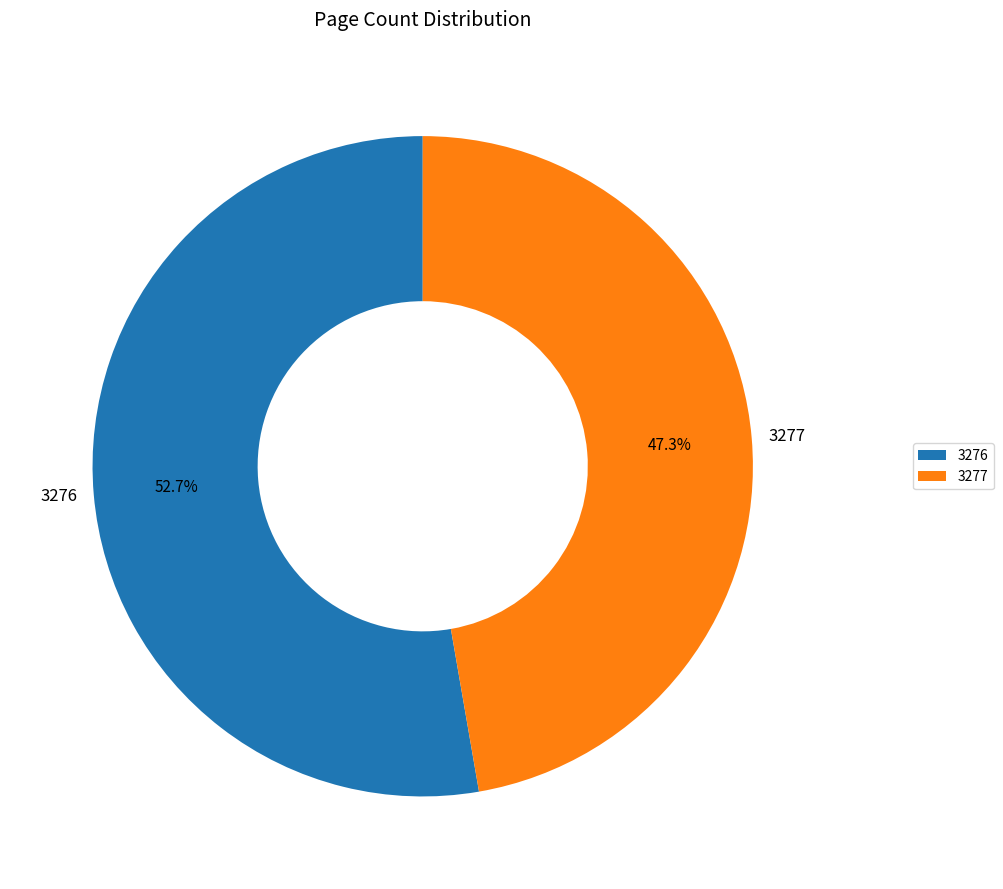

Does 3277 represent more than half of the total?

No